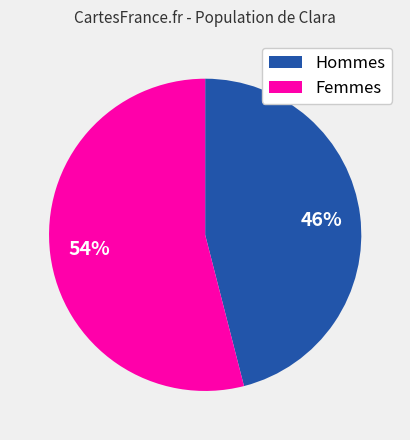

To the nearest percent, what is the difference between the largest and smallest slice percentages?

8%